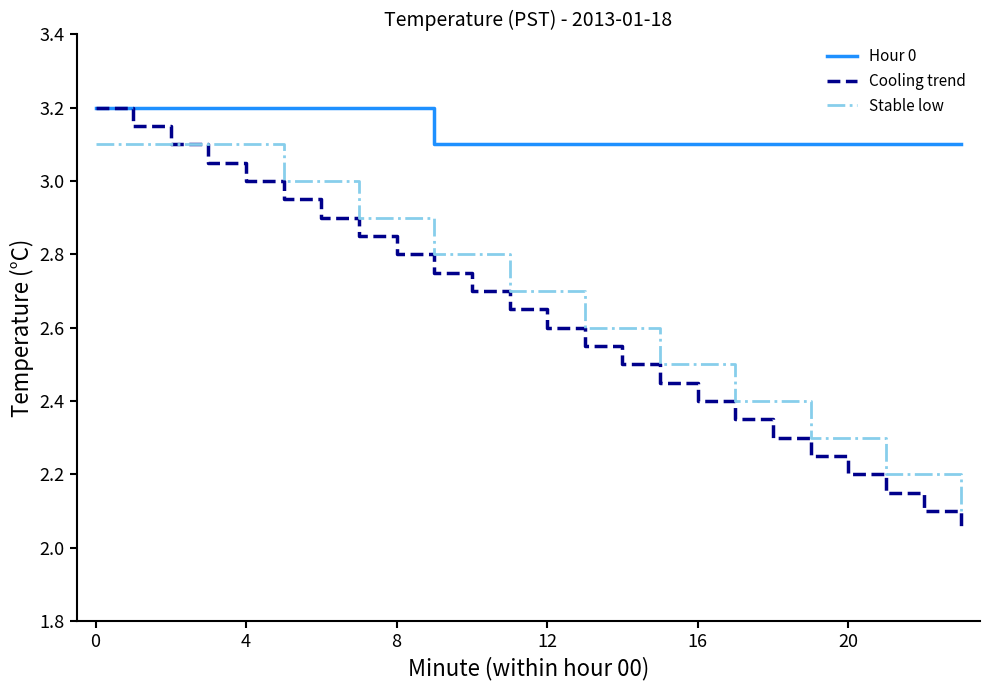

Is this an area chart (filled region under the line)?

No